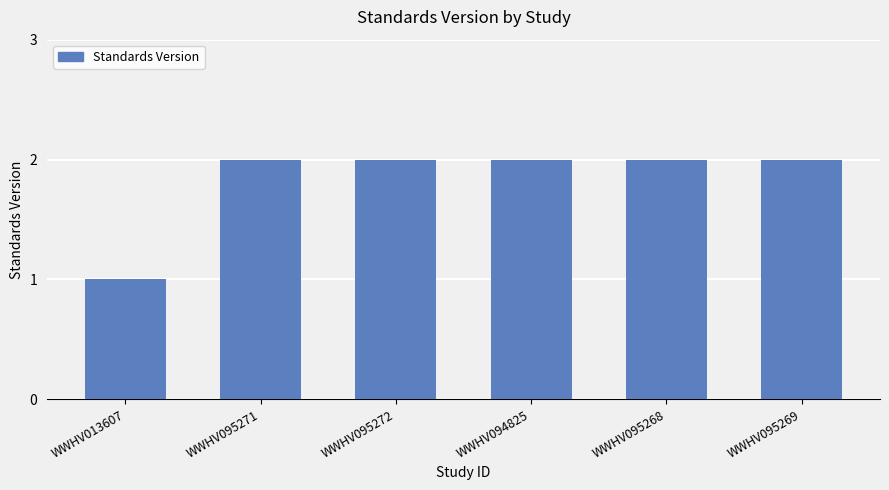

What is the sum of the values at WWHV095269 and WWHV095268?

4